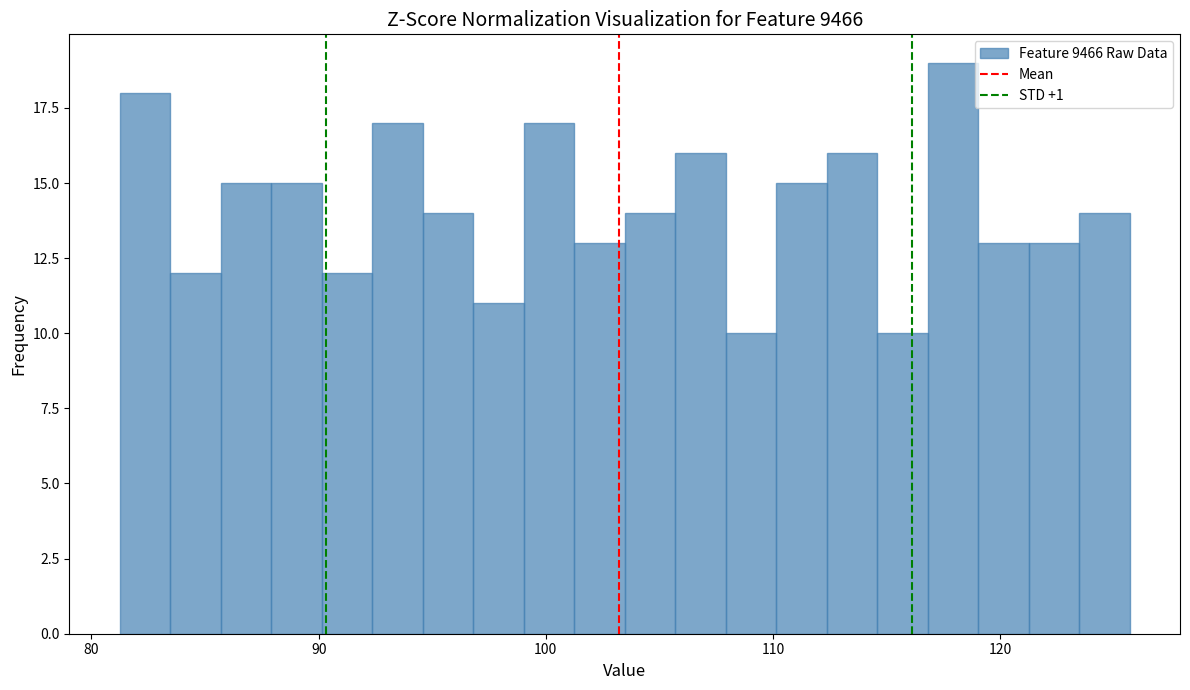

Around what value on the x-axis is the tallest bar? Give the approximate position of its centre, as read against the axis.

118